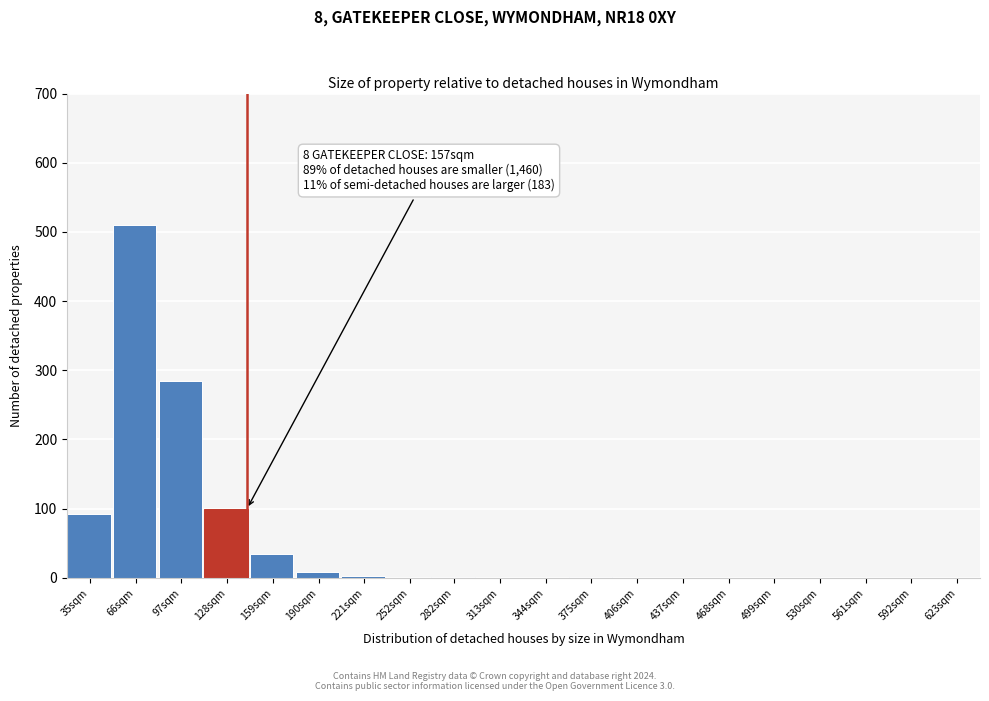

At which category does the chart reach its peak across all series?

66sqm